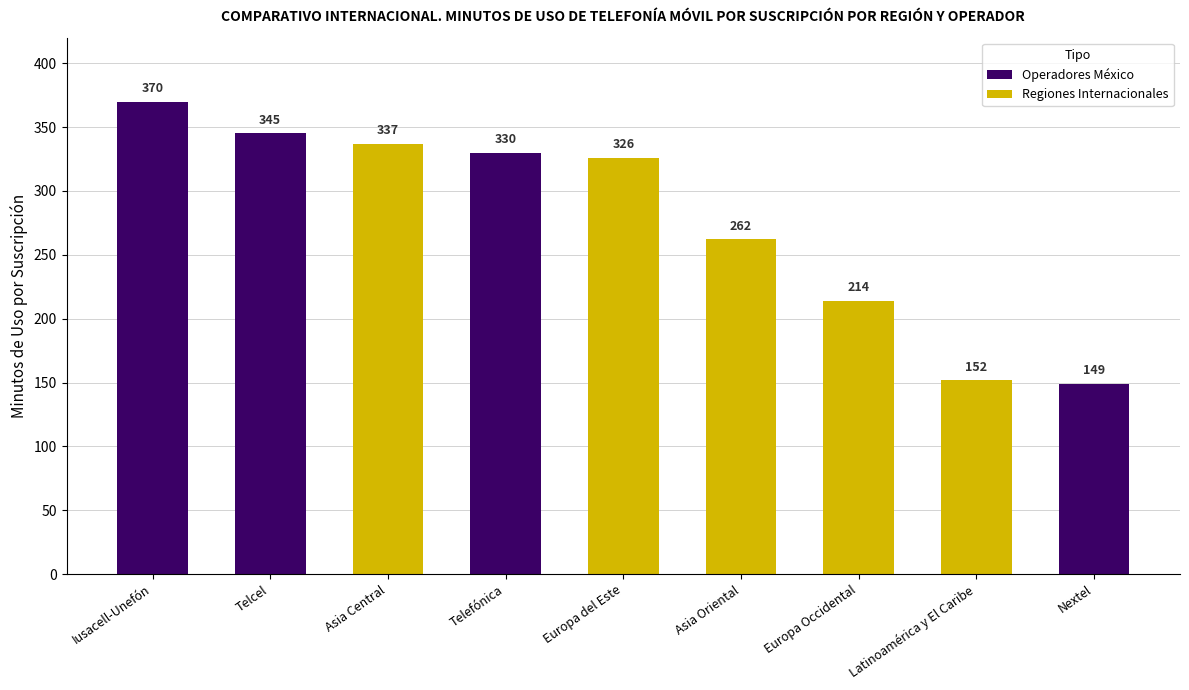

What is the maximum value shown in the chart?

370